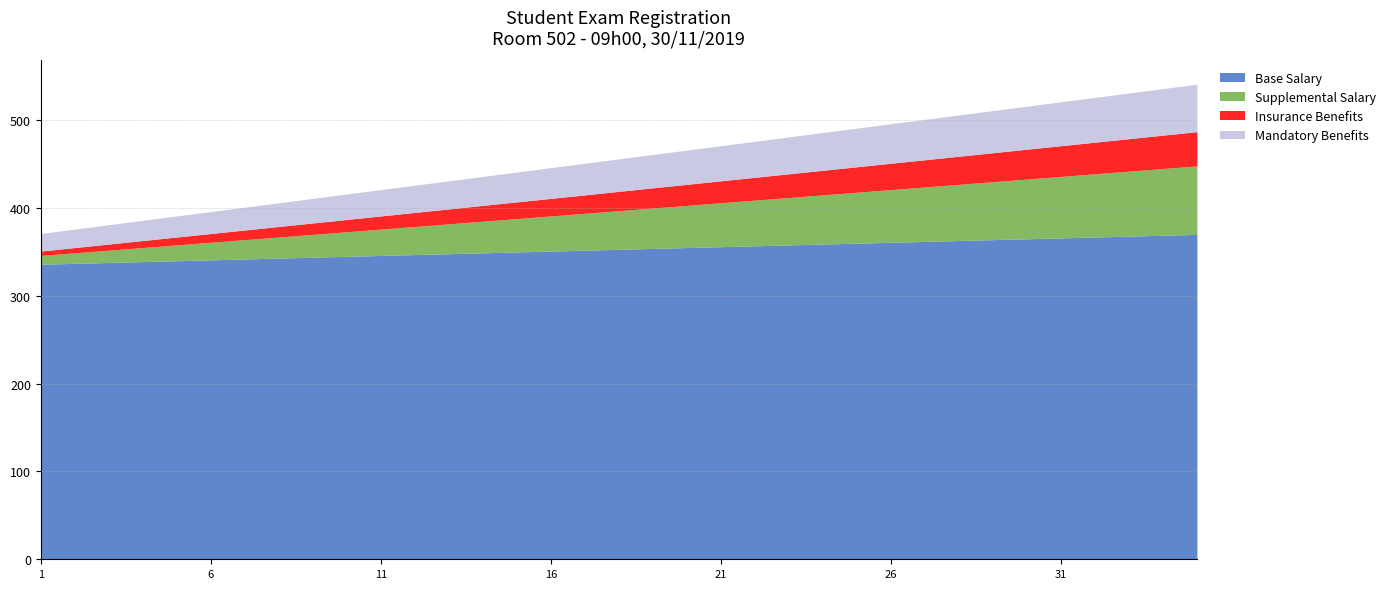

What is the difference between the maximum and second lowest values in the Mandatory Benefits series?

33